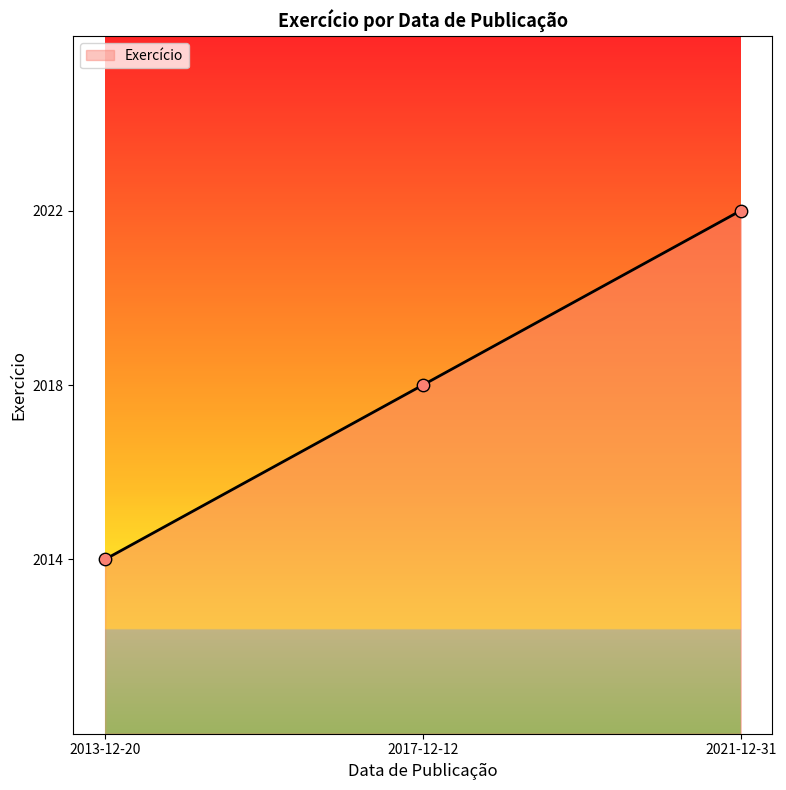

Between 2017-12-12 and 2013-12-20, which is larger?

2017-12-12